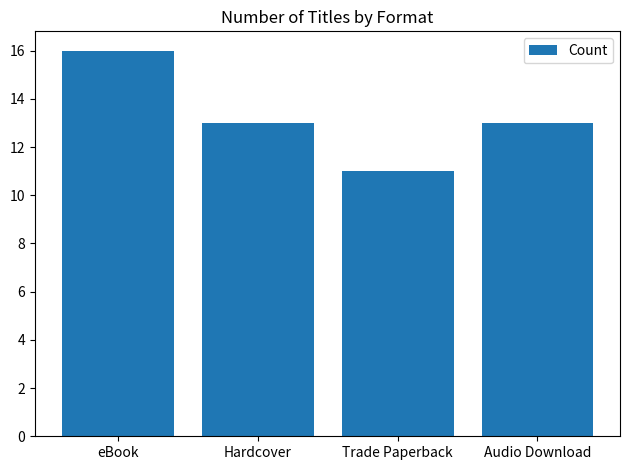

What is the change in value from eBook to Hardcover?

-3